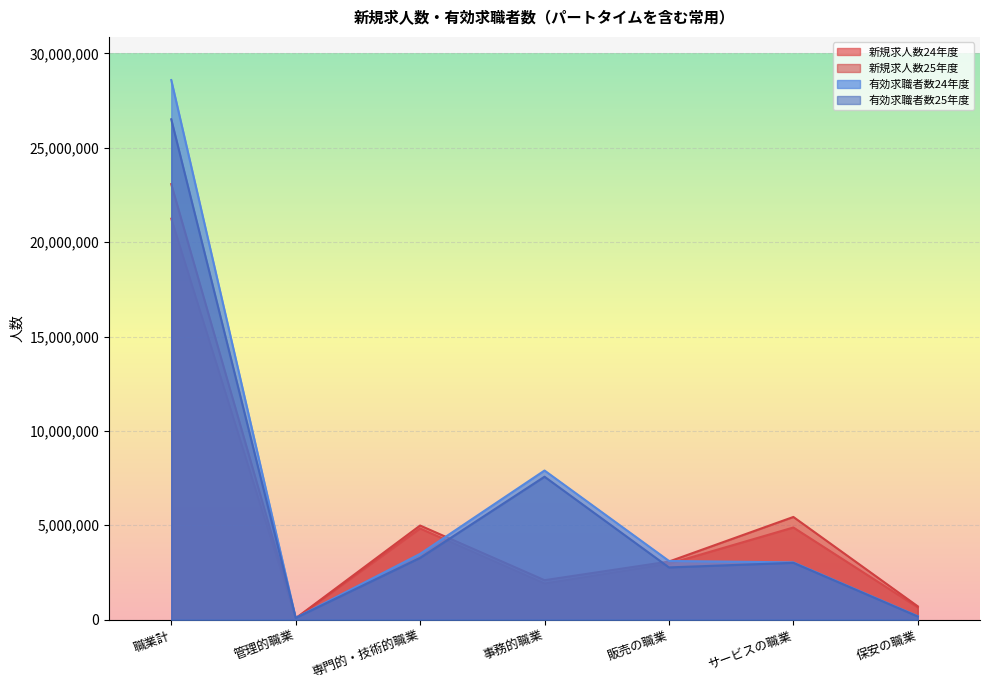

At which category is the sum across all series the highest?

職業計